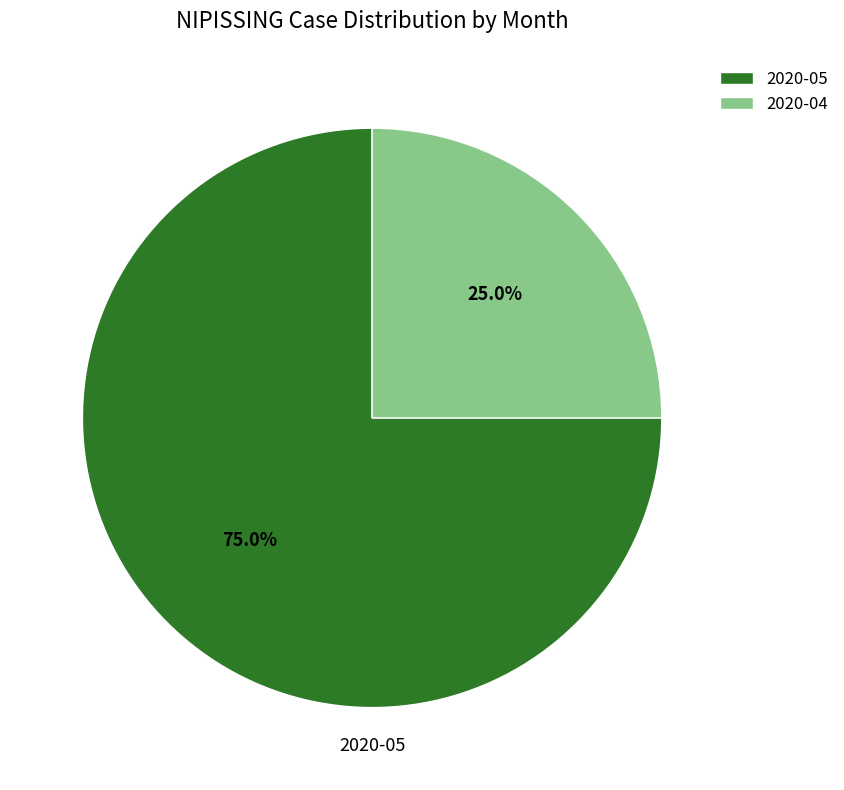

Which slice is the largest?

2020-05